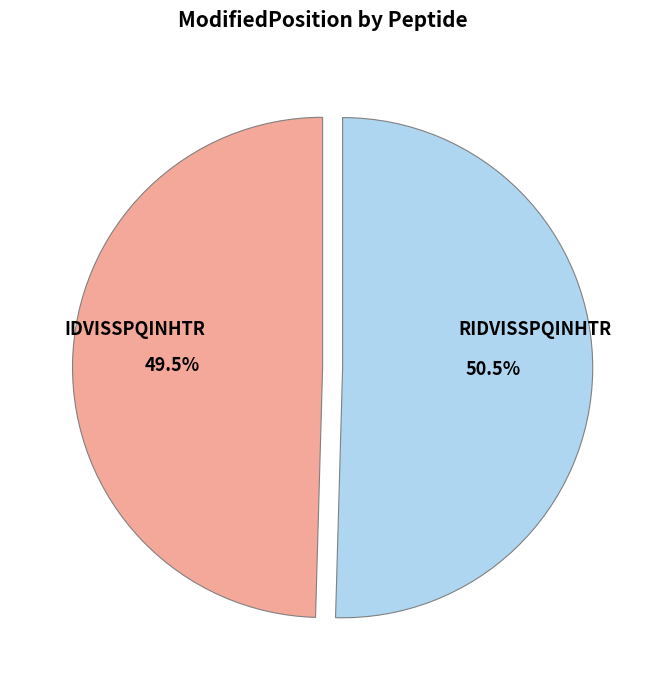

Does any single category account for the majority?

Yes